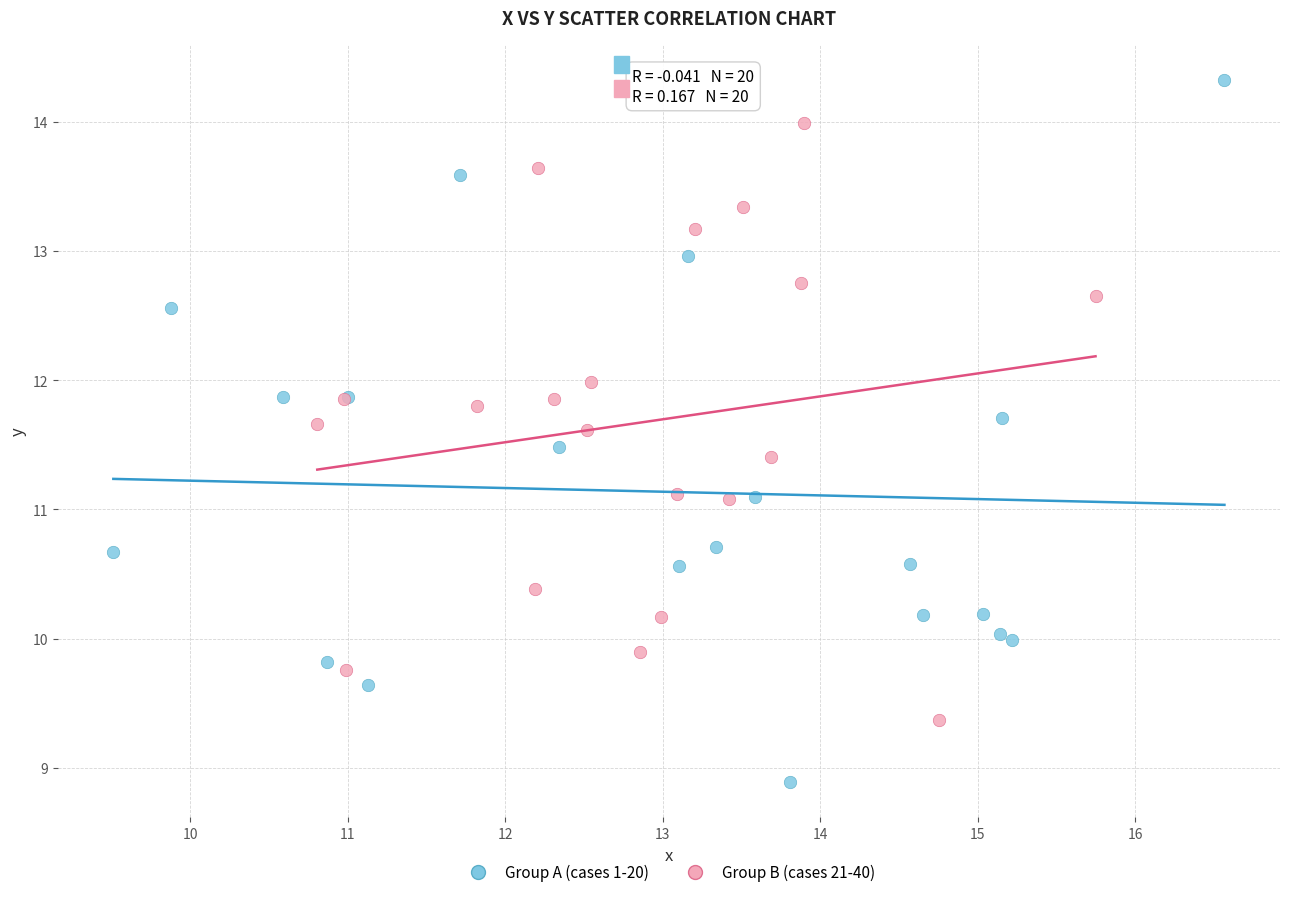

Which series contains the lowest Y value?

Group A (cases 1-20)